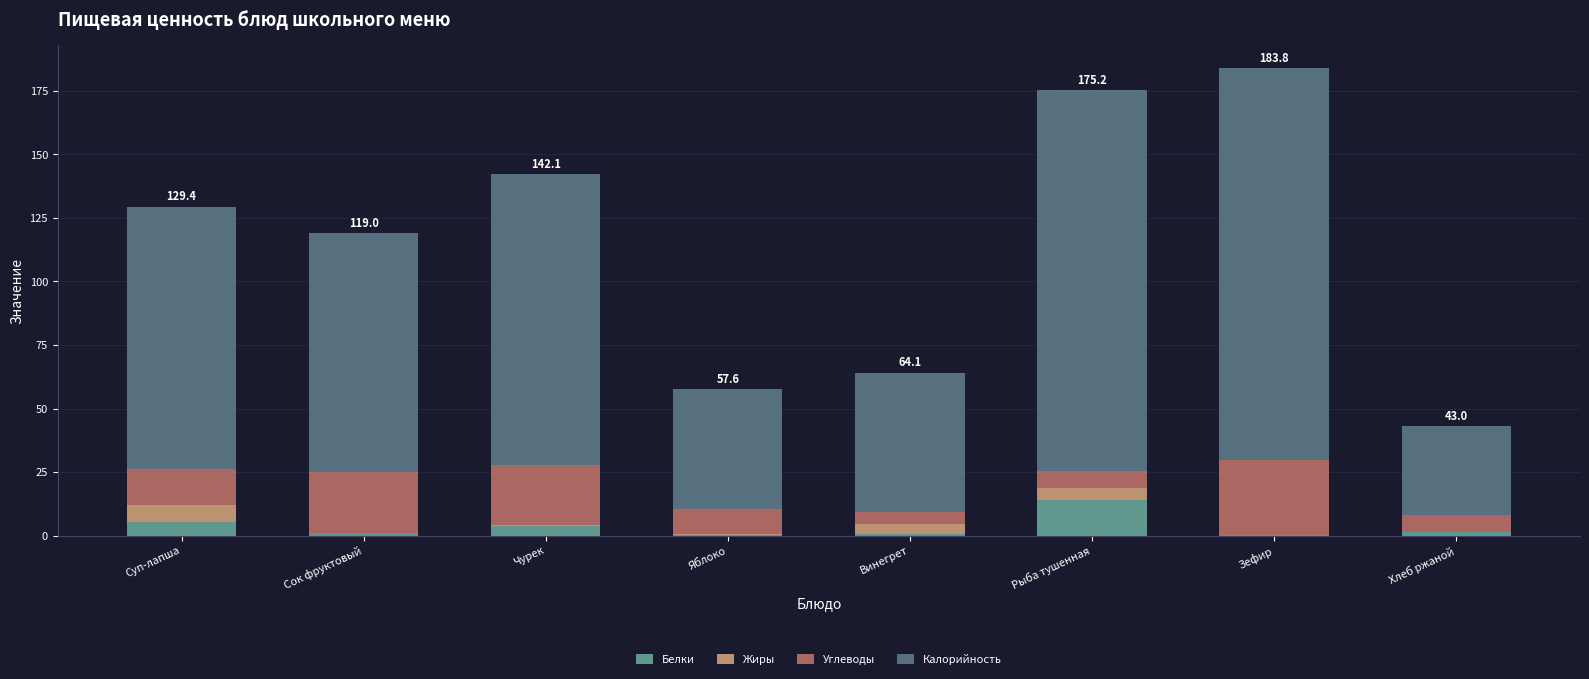

What is the maximum value for Белки?

13.9